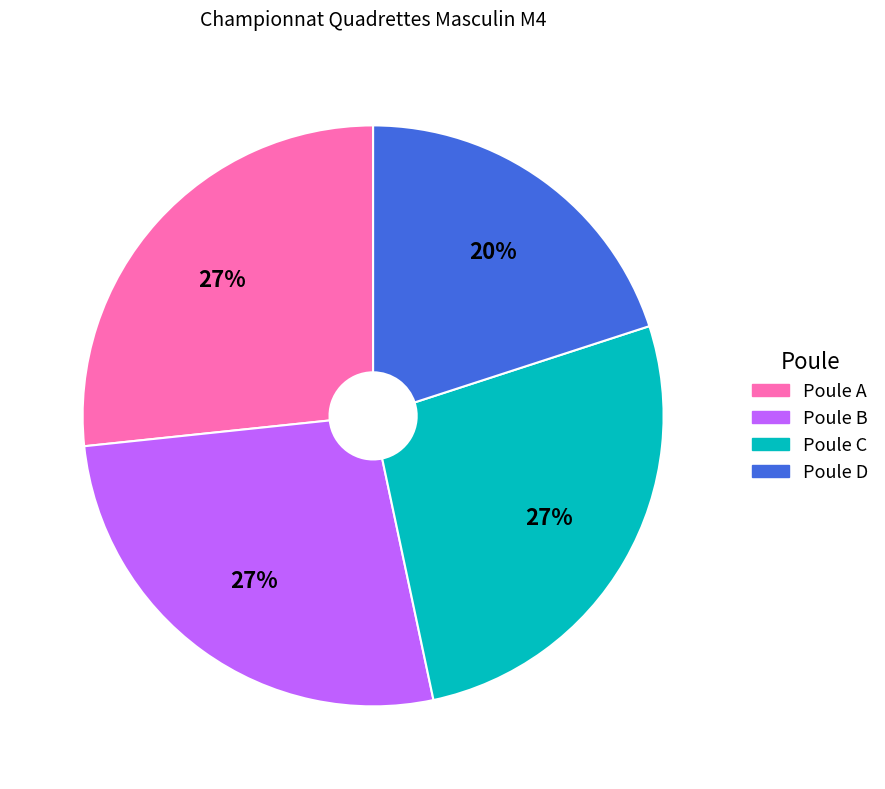

What is the smallest slice in the pie chart?

Poule D